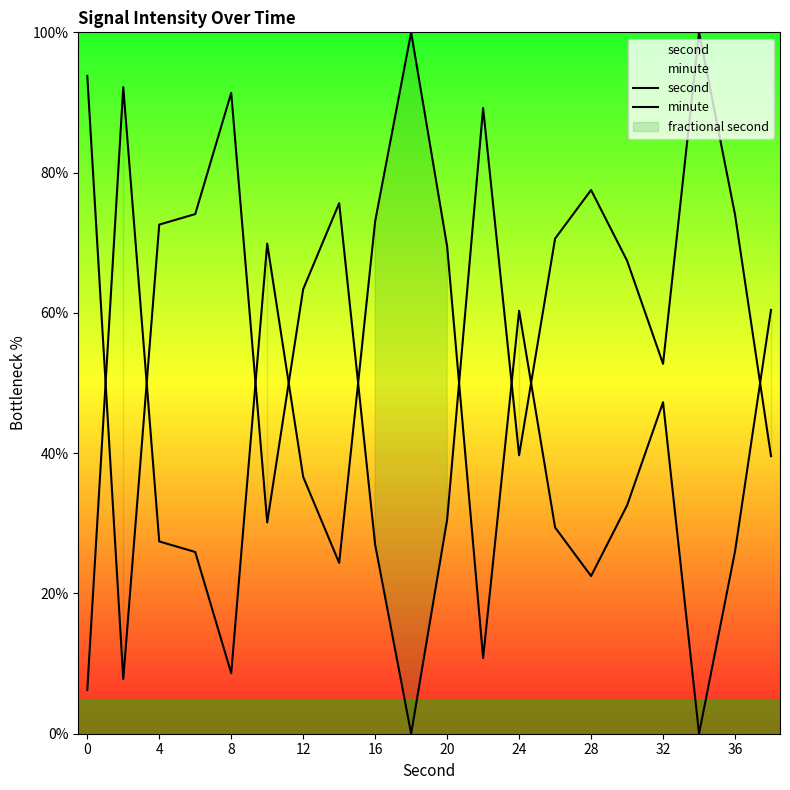

Between 10 and 28, which is larger?

28